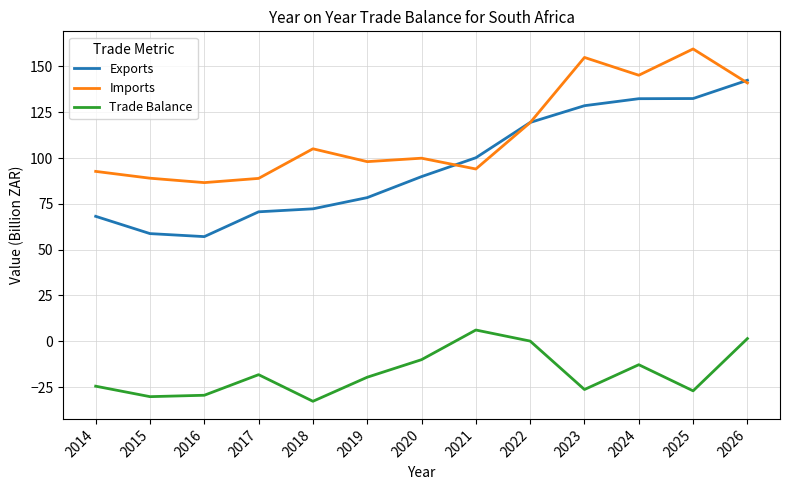

True or false: Exports and Trade Balance cross at least once.

False